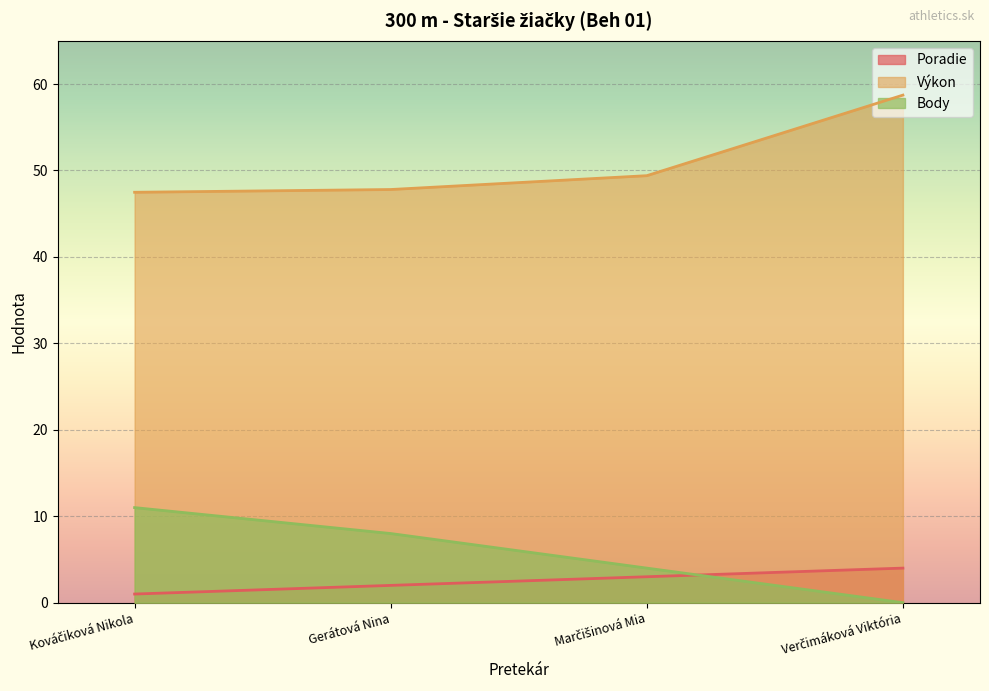

What is the difference between the maximum and minimum values in the Poradie series?

3.0